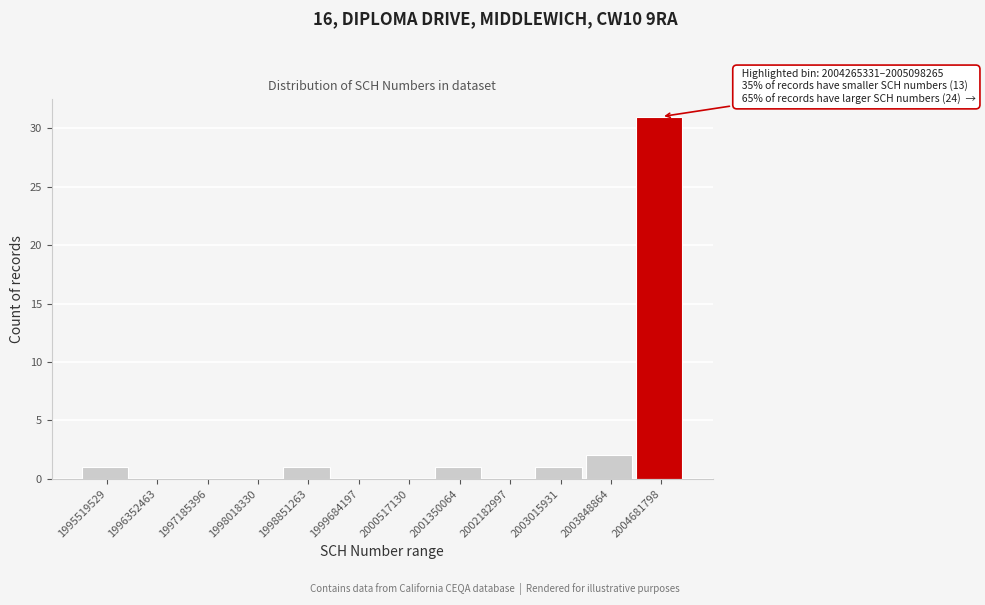

Over which range of the x-axis is the bar tallest?

2004300000 to 2005100000